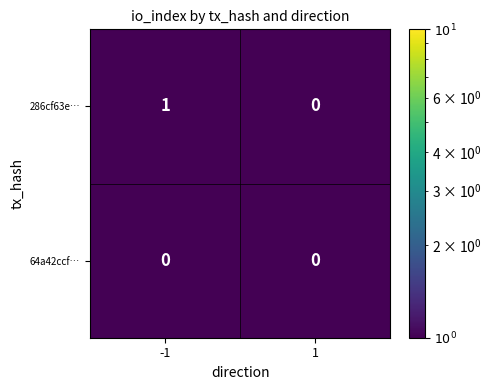

List the series in order of their peak value, lowest first.

64a42ccf…, 286cf63e…